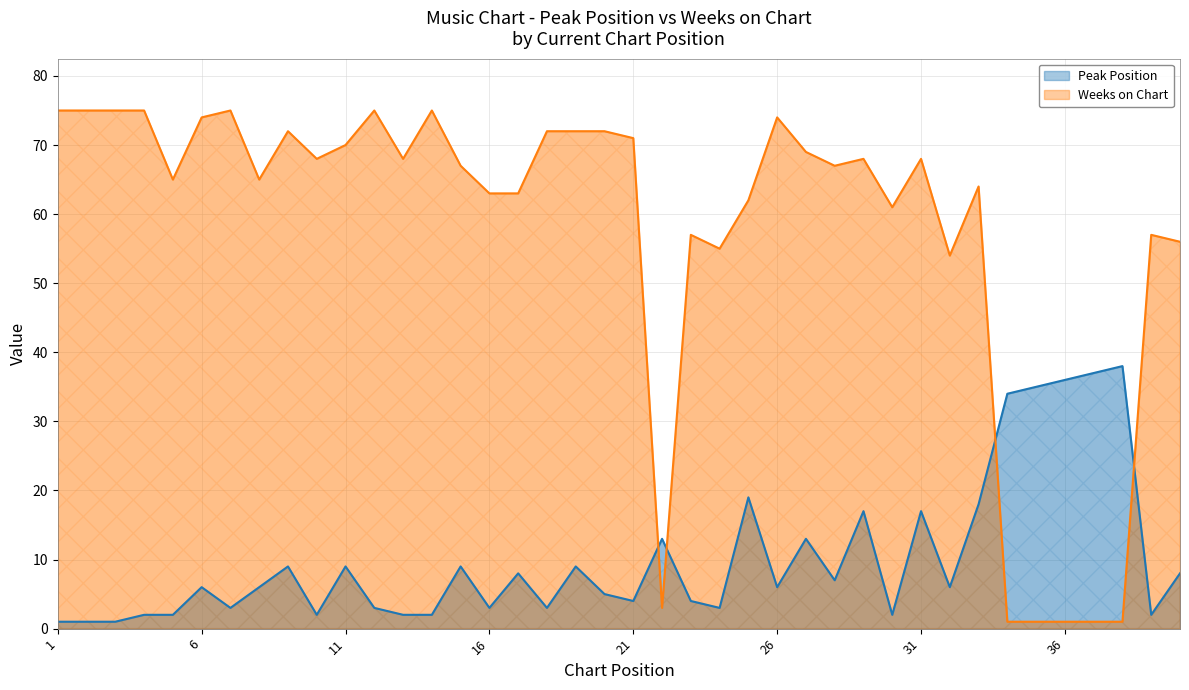

Where does the Weeks on Chart series first go above 68?

1